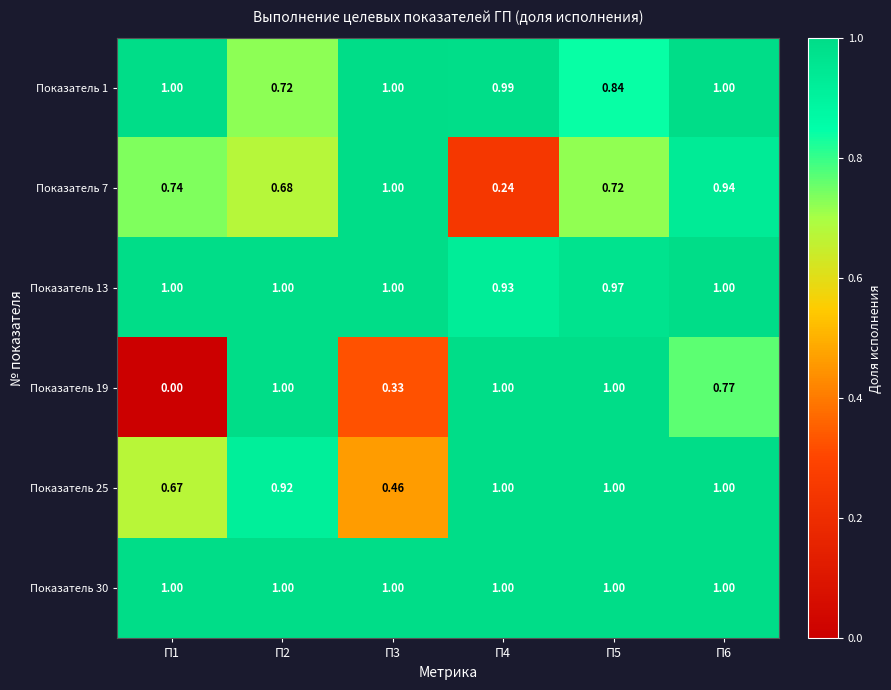

Reading left to right, list all the values displayed in this chart.

Показатель 1: П1=1.0	П2=0.7	П3=1.0	П4=1.0	П5=0.8	П6=1.0
Показатель 7: П1=0.7	П2=0.7	П3=1.0	П4=0.2	П5=0.7	П6=0.9
Показатель 13: П1=1.0	П2=1.0	П3=1.0	П4=0.9	П5=1.0	П6=1.0
Показатель 19: П1=0.0	П2=1.0	П3=0.3	П4=1.0	П5=1.0	П6=0.8
Показатель 25: П1=0.7	П2=0.9	П3=0.5	П4=1.0	П5=1.0	П6=1.0
Показатель 30: П1=1.0	П2=1.0	П3=1.0	П4=1.0	П5=1.0	П6=1.0